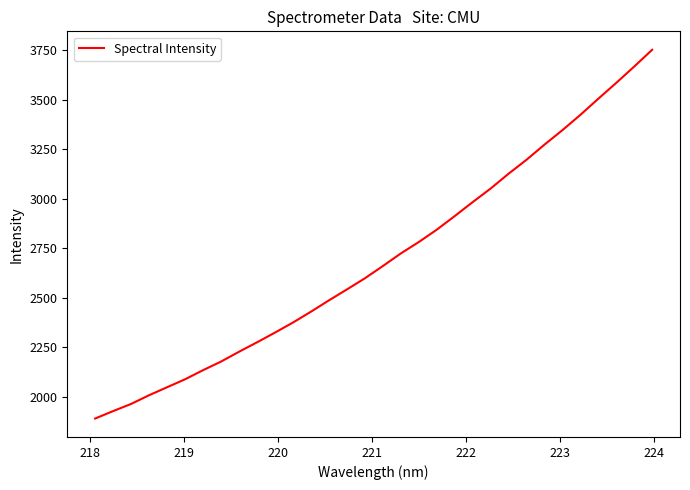

What is the smallest value displayed?

1889.4